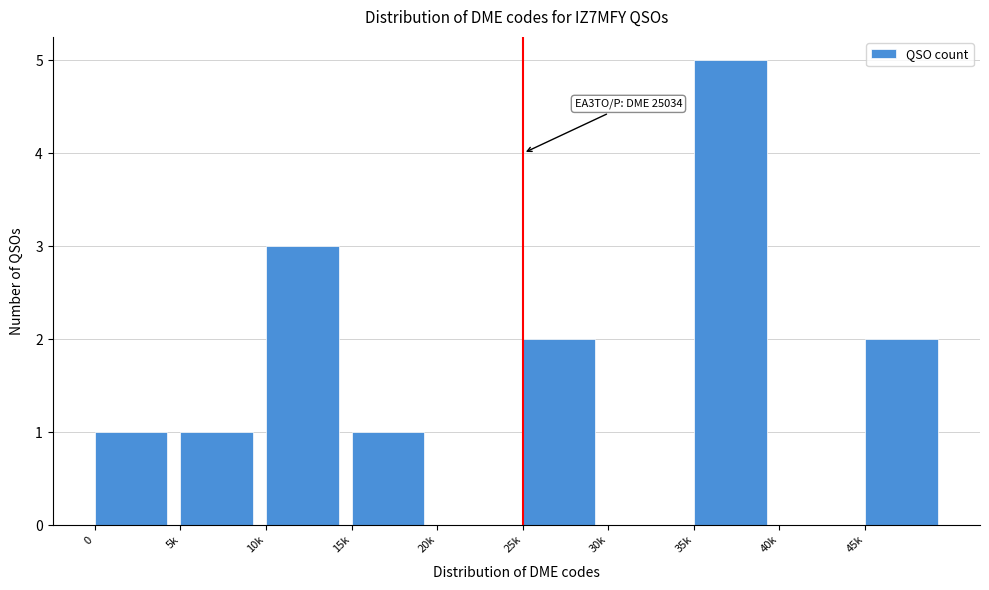

Reading left to right, list all the values displayed in this chart.

0=1	5k=1	10k=3	15k=1	20k=0	25k=2	30k=0	35k=5	40k=0	45k=2